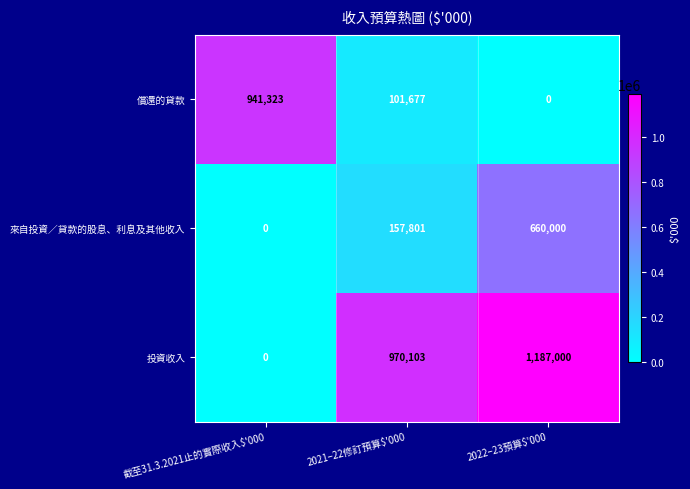

Count the number of categories in the chart.

3